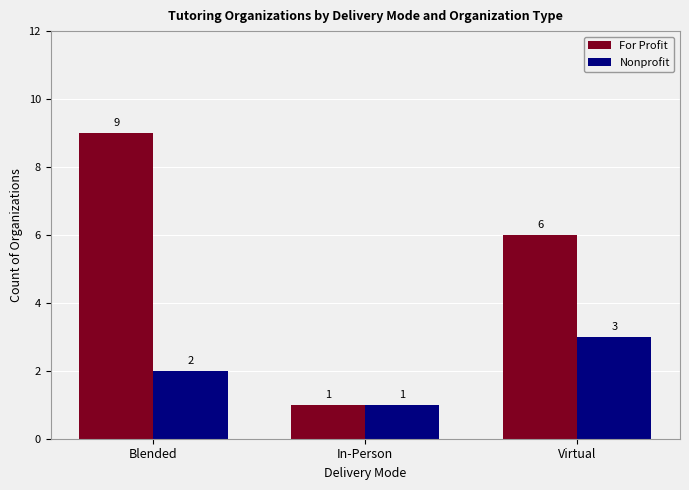

What position from the right is Blended?

3